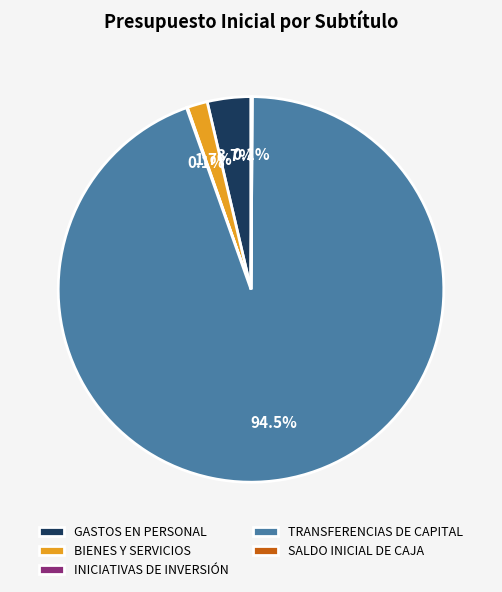

Which category has the biggest portion of the pie?

TRANSFERENCIAS DE CAPITAL